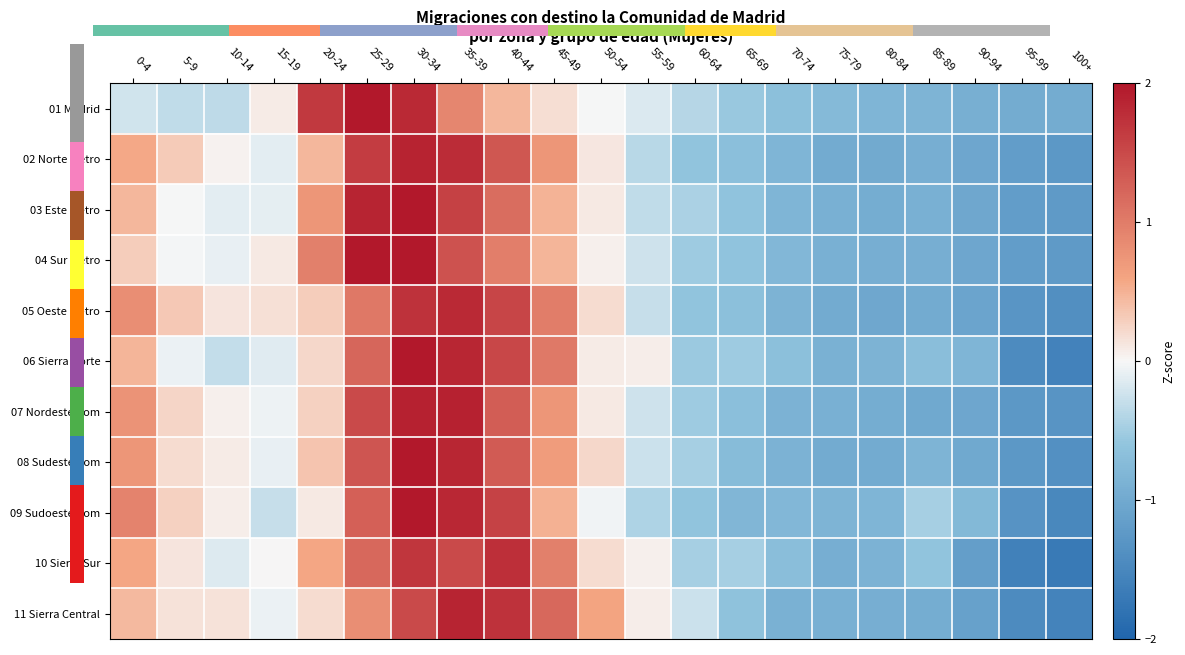

Read the 06 Sierra Norte value at 10-14.

-0.3